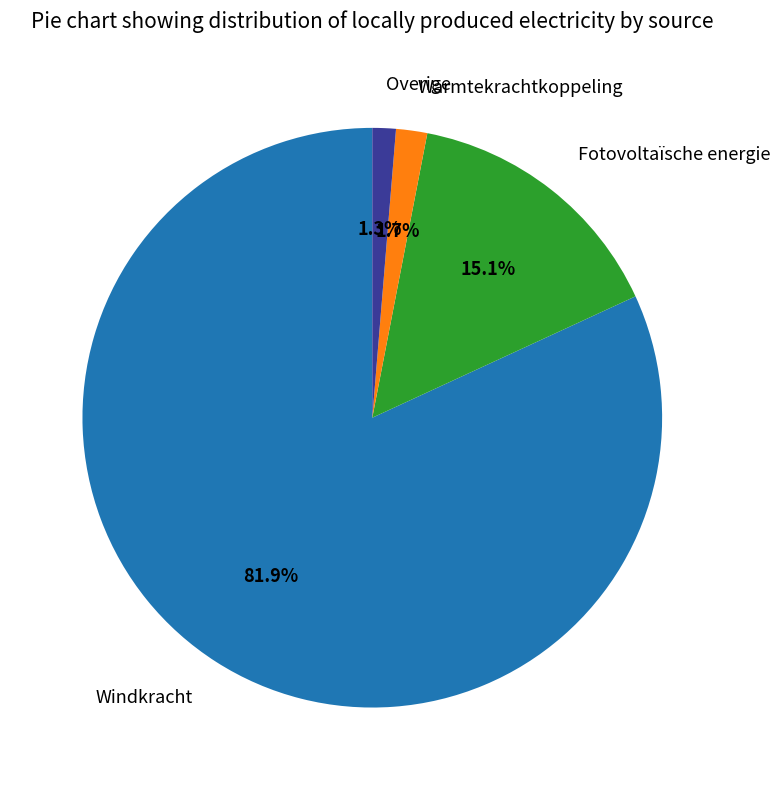

Which slice represents more than half of the pie?

Windkracht